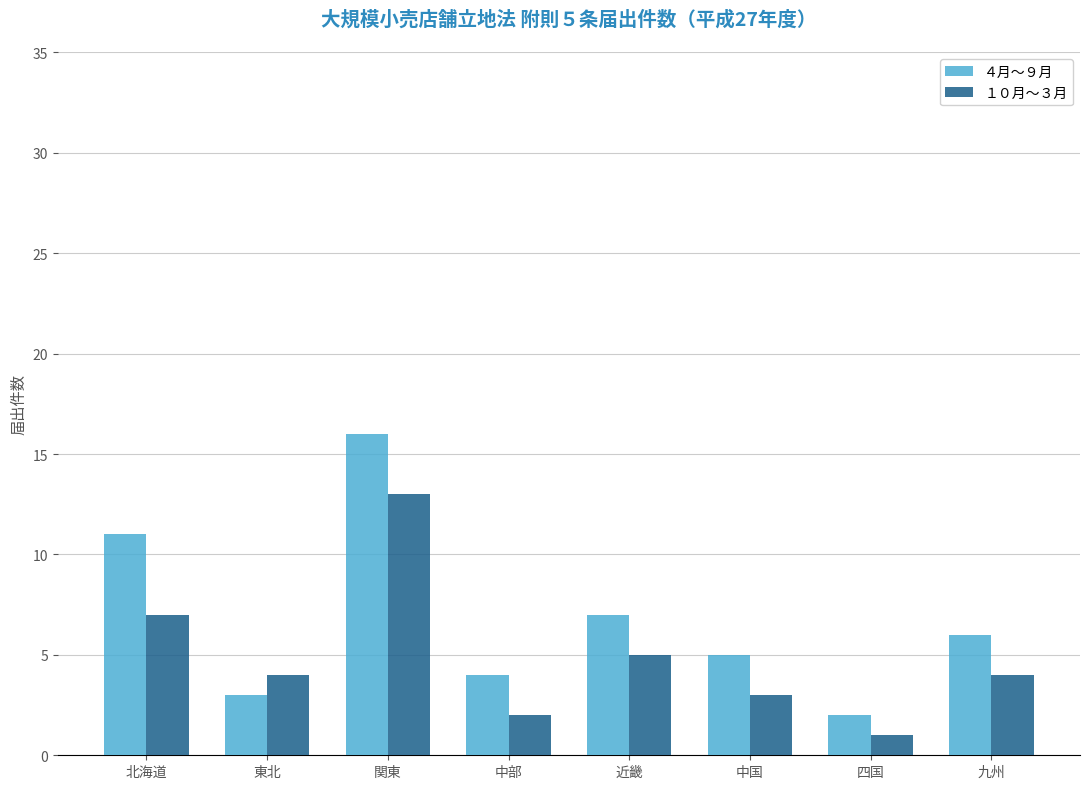

How many bars are there in each group?

2